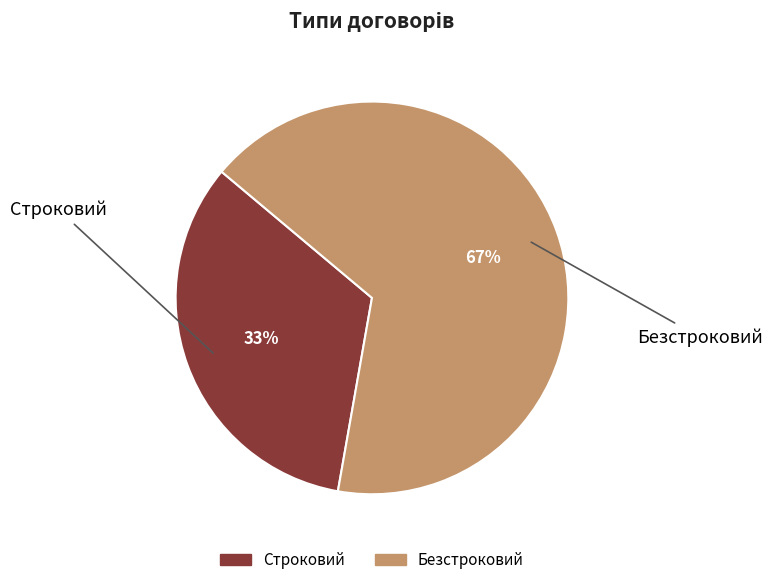

To the nearest percent, what is the average slice percentage?

50%